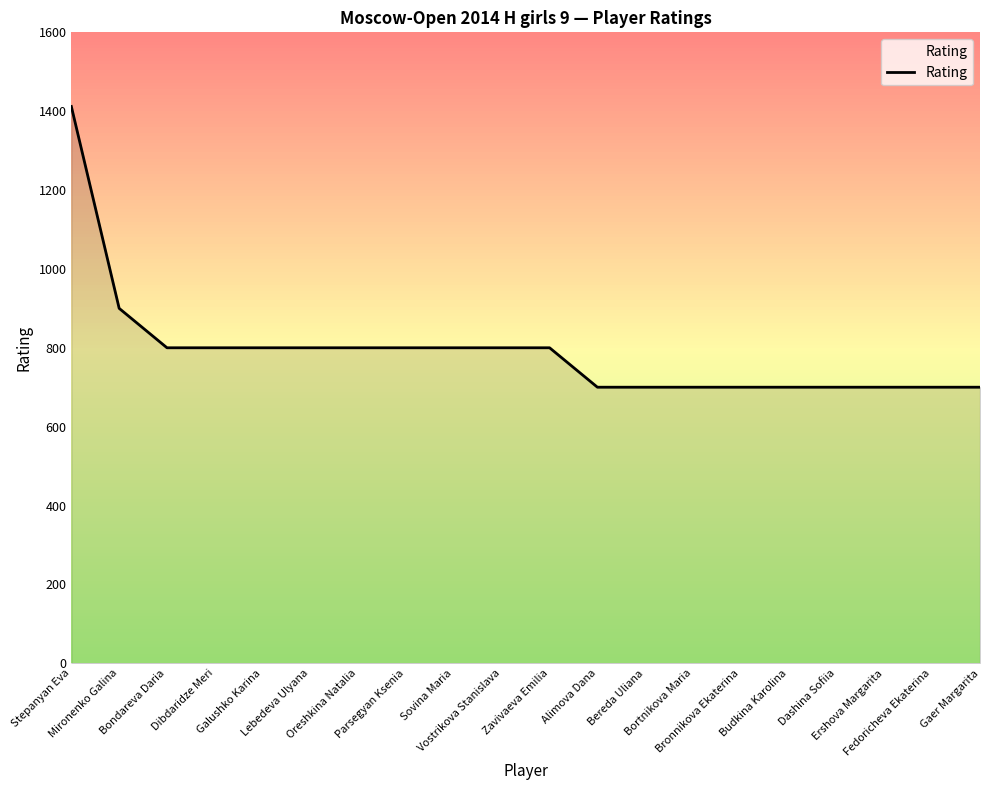

What is the greatest value displayed?

1412